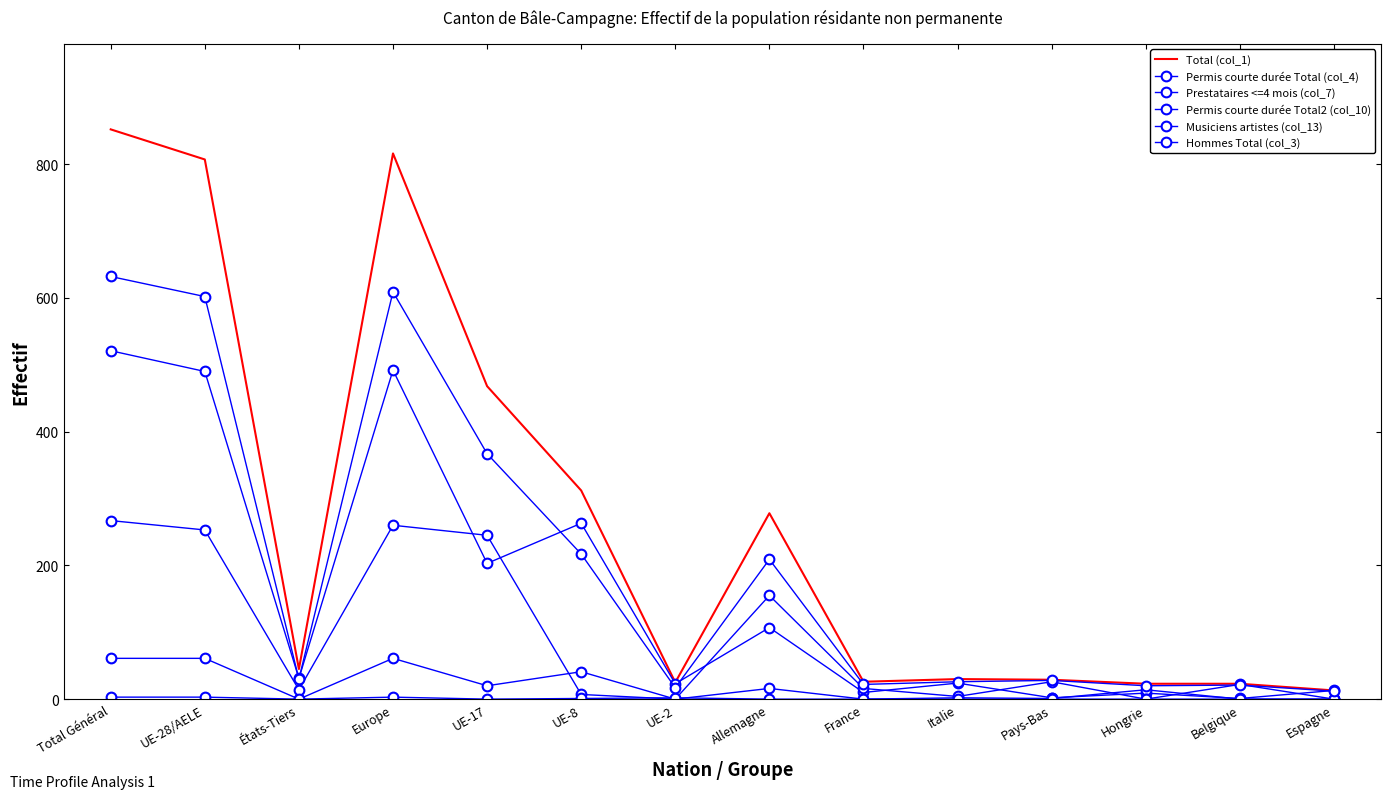

What is the maximum value for Permis courte durée Total (col_4)?

521